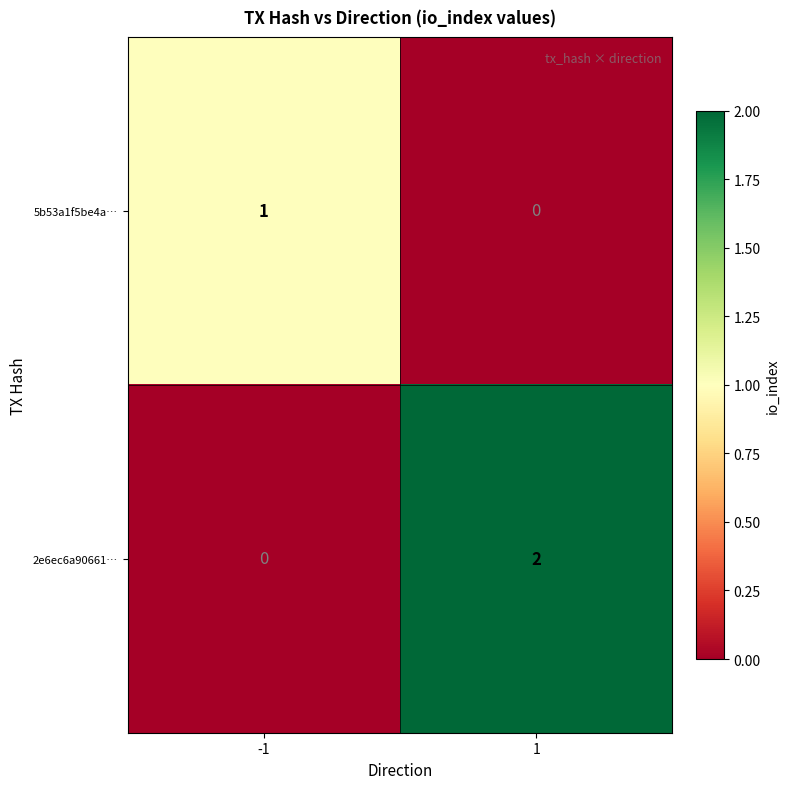

How many data points does each series have?

2